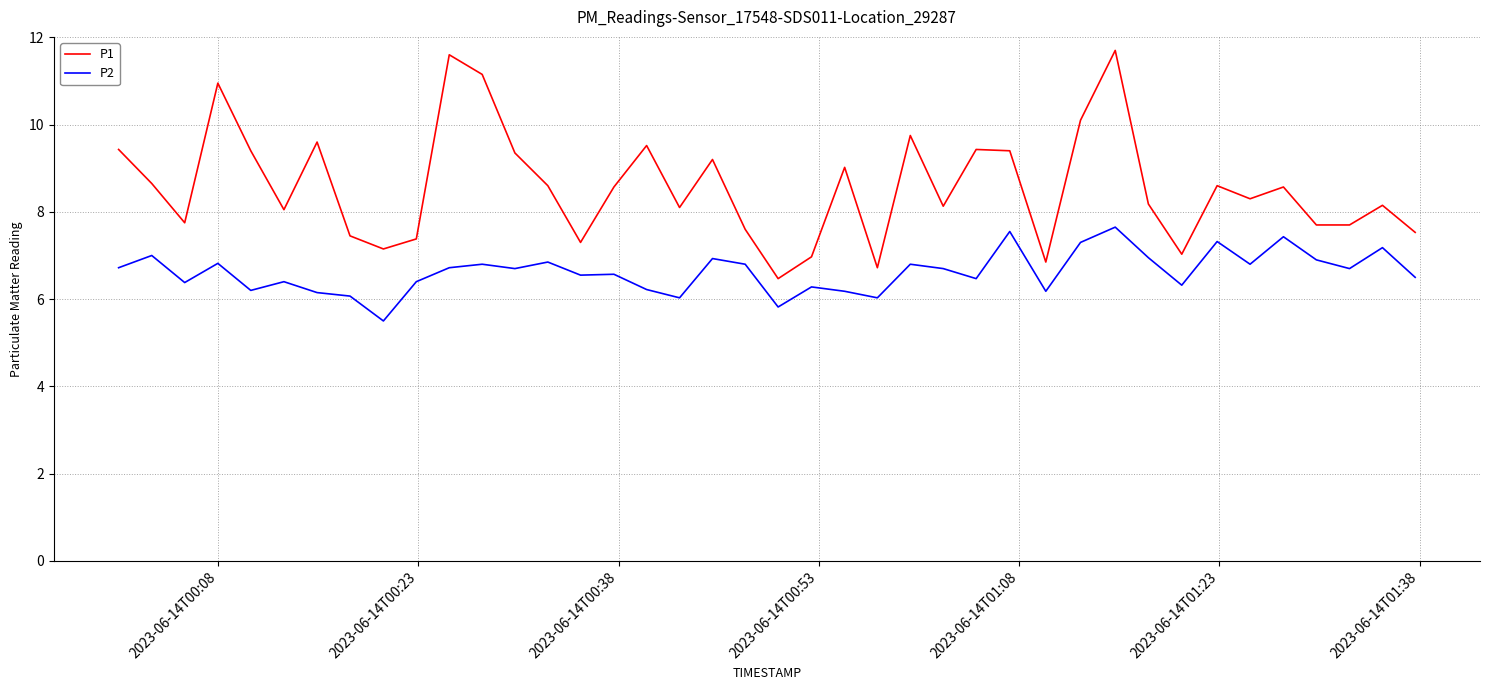

List the series in order of their peak value, highest first.

P1, P2